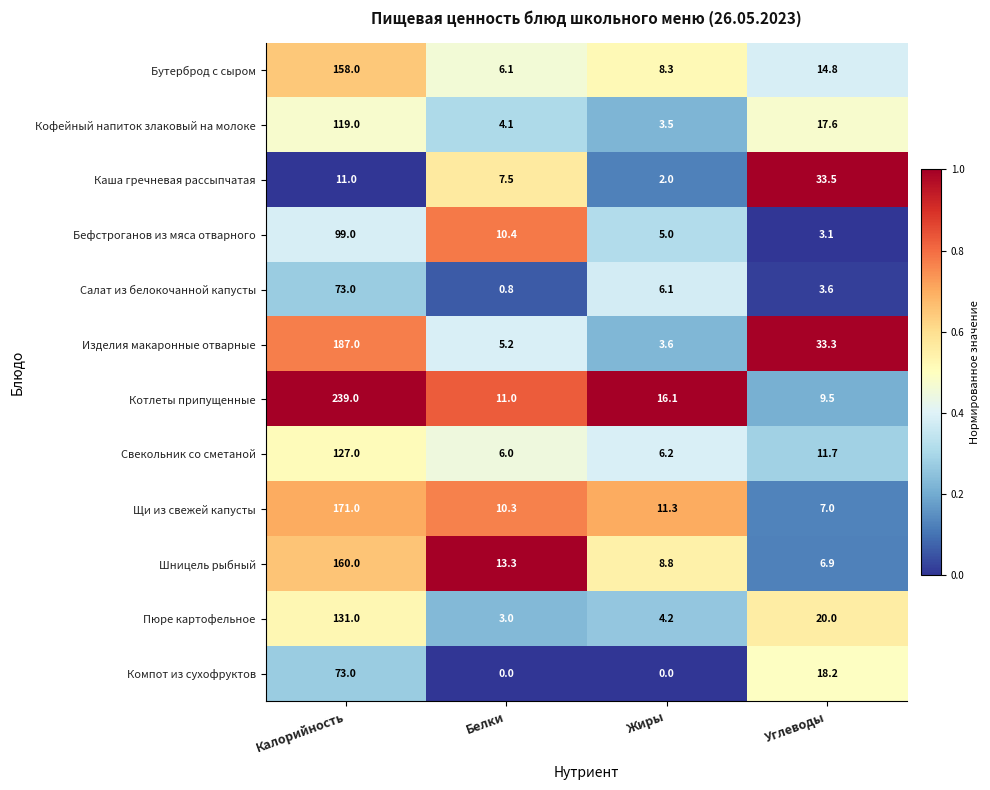

What is the average value of the Изделия макаронные отварные series?

57.3